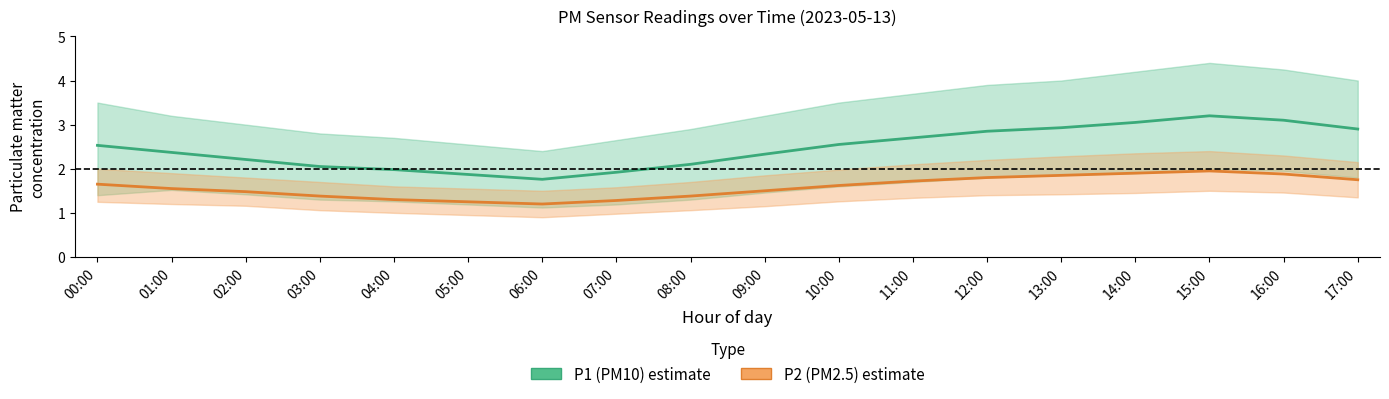

At which label does P1 (PM10) first exceed 2?

00:00